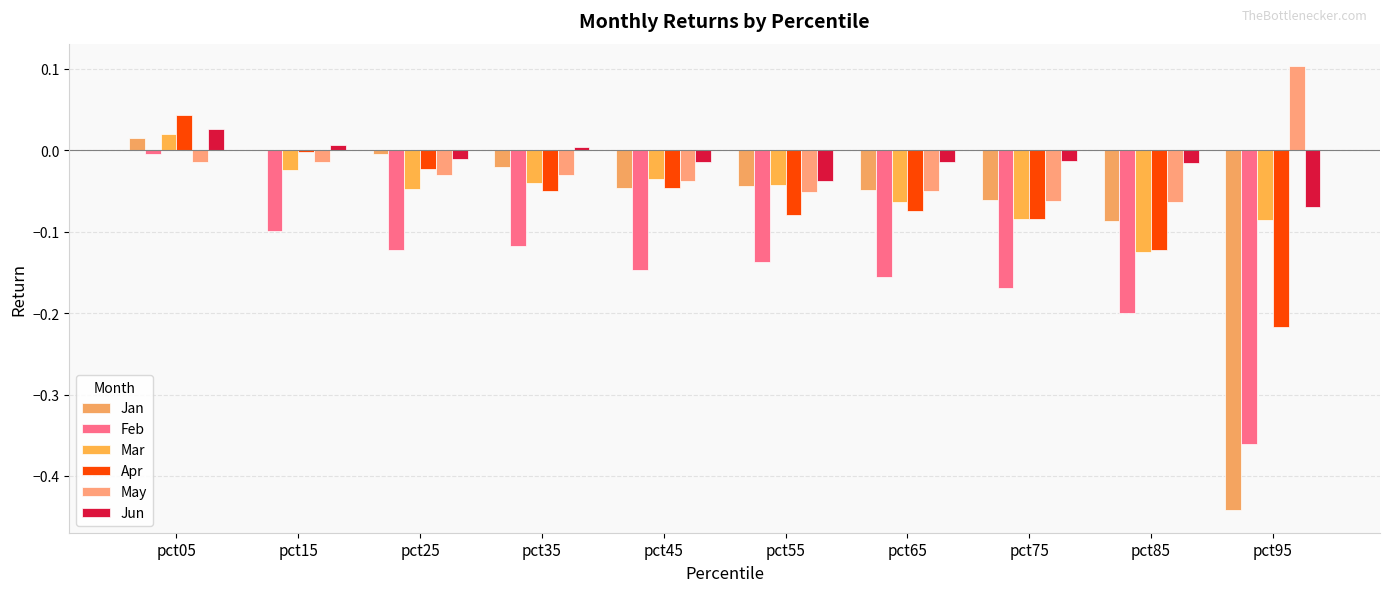

What is the value of the Feb bar at the 3rd from the left?

-0.1